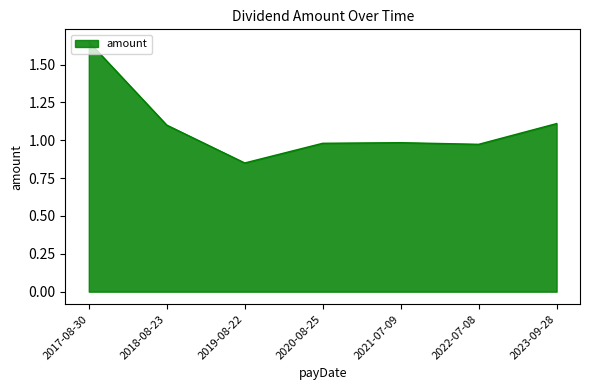

Read the value at 2023-09-28.

1.1